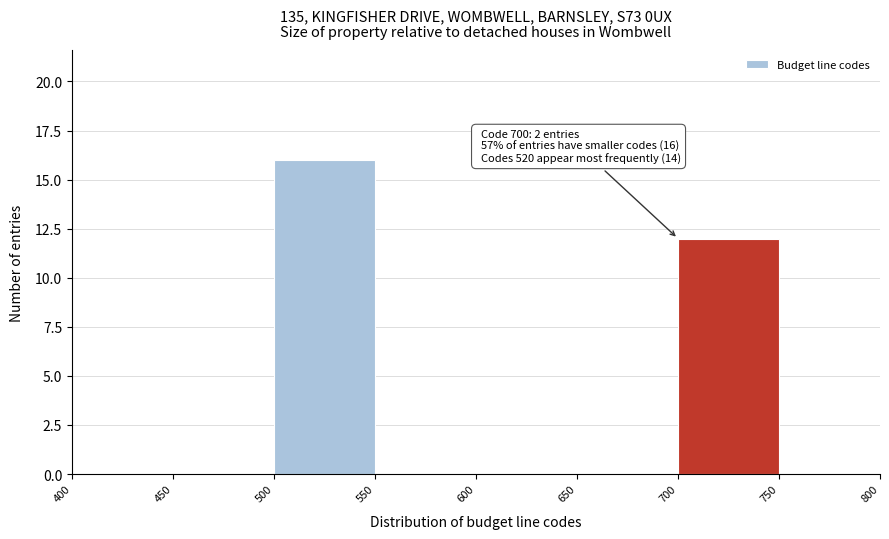

Which range on the x-axis has the tallest bar?

500 to 550